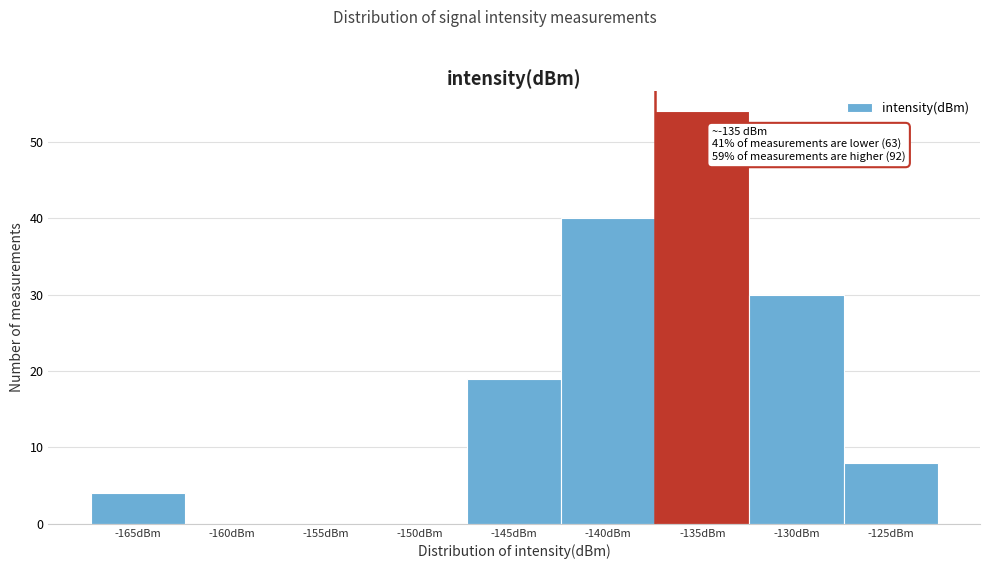

Reading left to right, list all the values displayed in this chart.

-165dBm=4	-160dBm=0	-155dBm=0	-150dBm=0	-145dBm=19	-140dBm=40	-135dBm=54	-130dBm=30	-125dBm=8